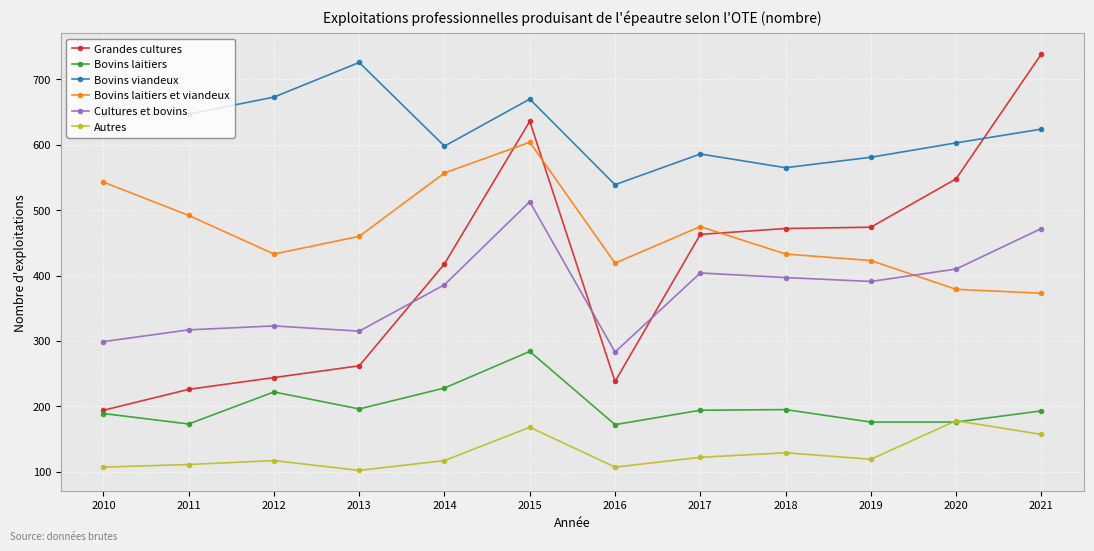

What is the spread (max minus min) of values at 2016?

432